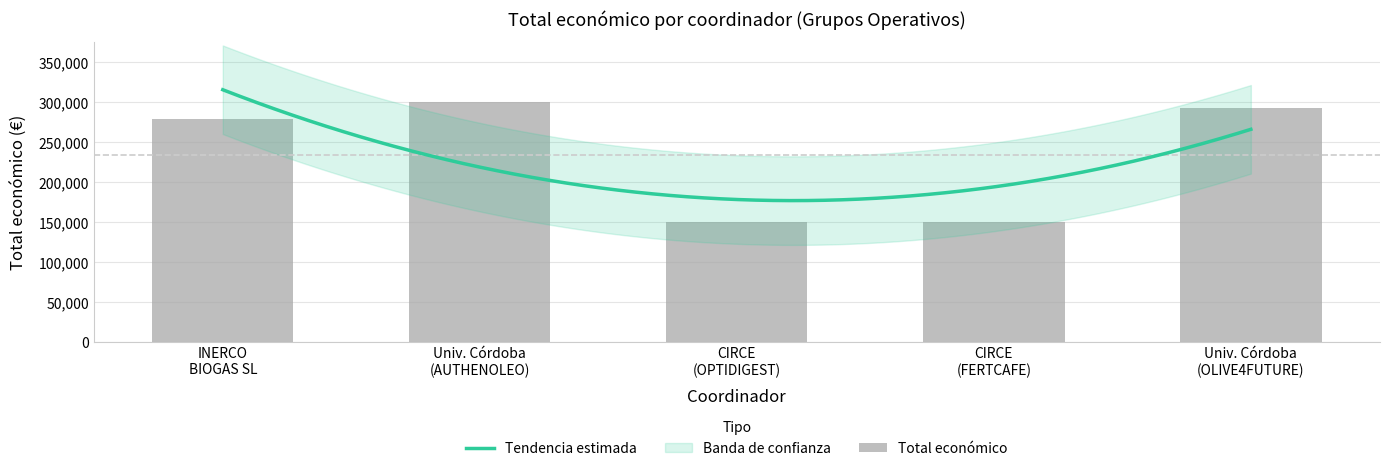

Does the chart contain any negative values?

No